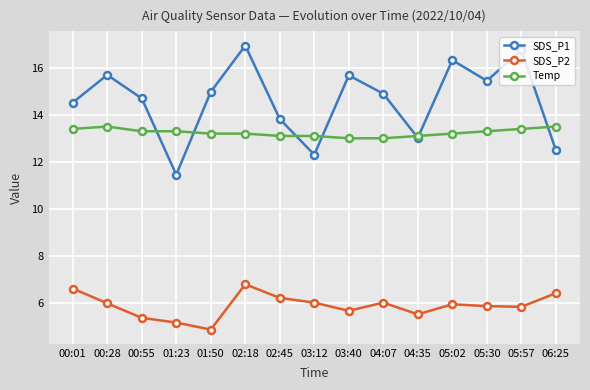

Is the value of Temp at 04:35 greater than the value of SDS_P2 at 02:45?

Yes